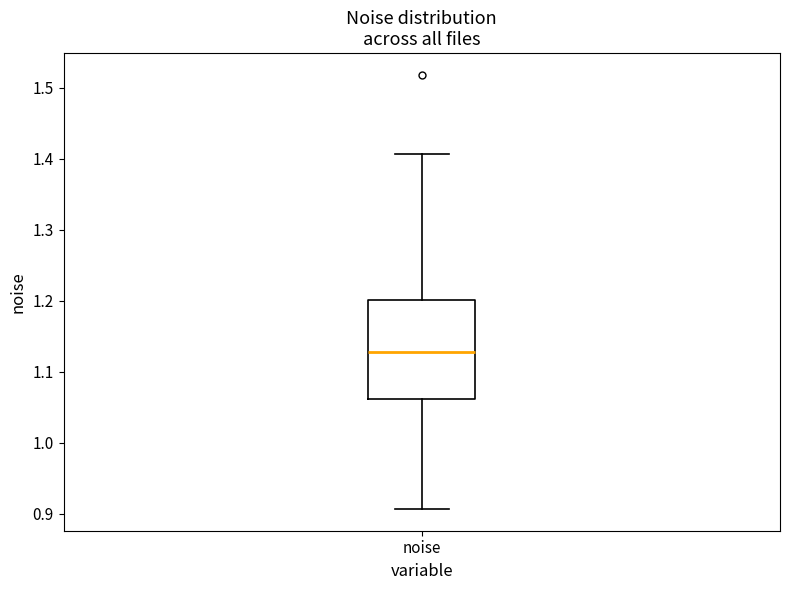

Read this box plot against the y-axis: the position of the median line, the range covered by the box, and the ends of both whiskers. The values are not printed on the chart, so give them approximately, as read against the axis.

median 1.13, box 1.06 to 1.20, whiskers 0.91 to 1.41